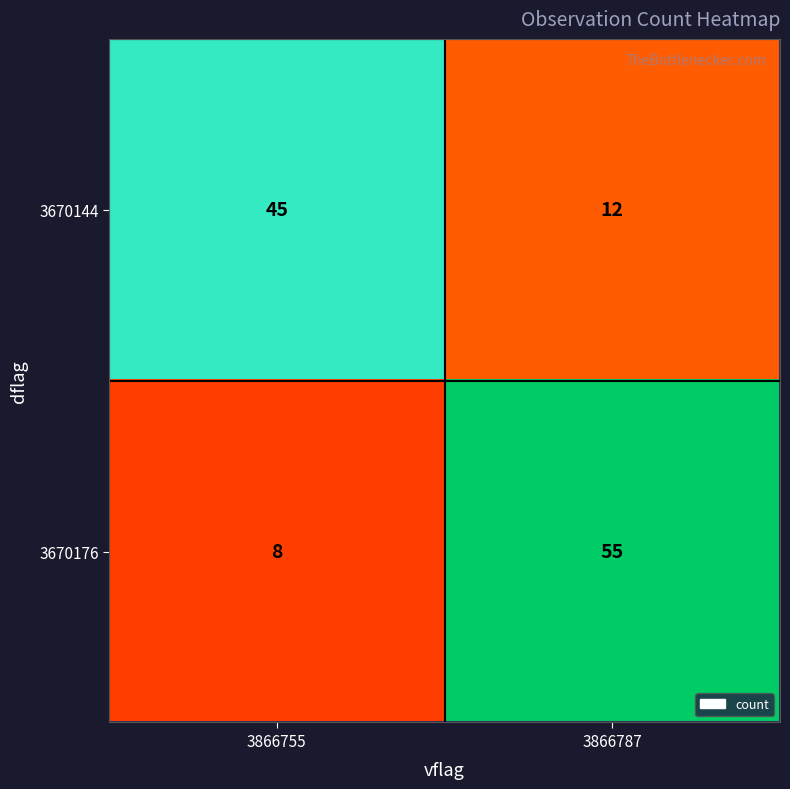

Which series has the largest total across all categories?

3670176